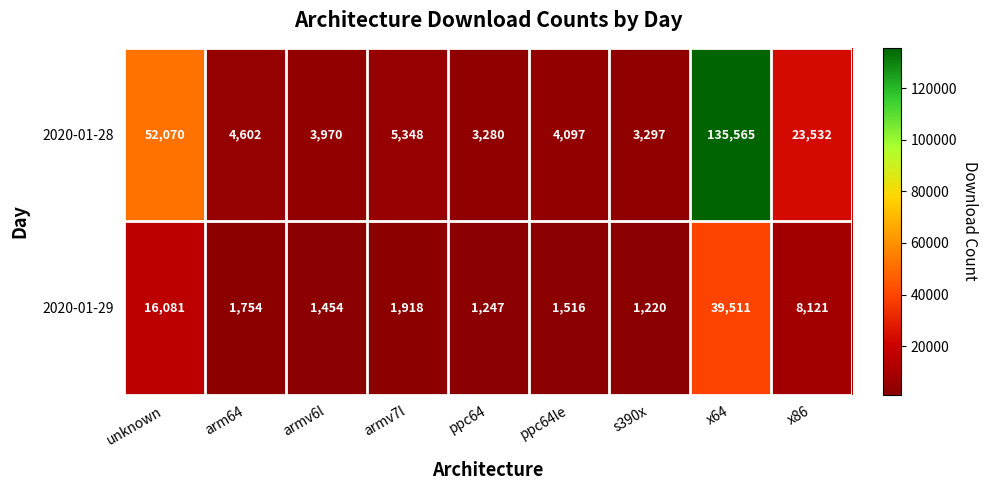

The 2020-01-29 series shows 16081 at unknown. True or false?

True